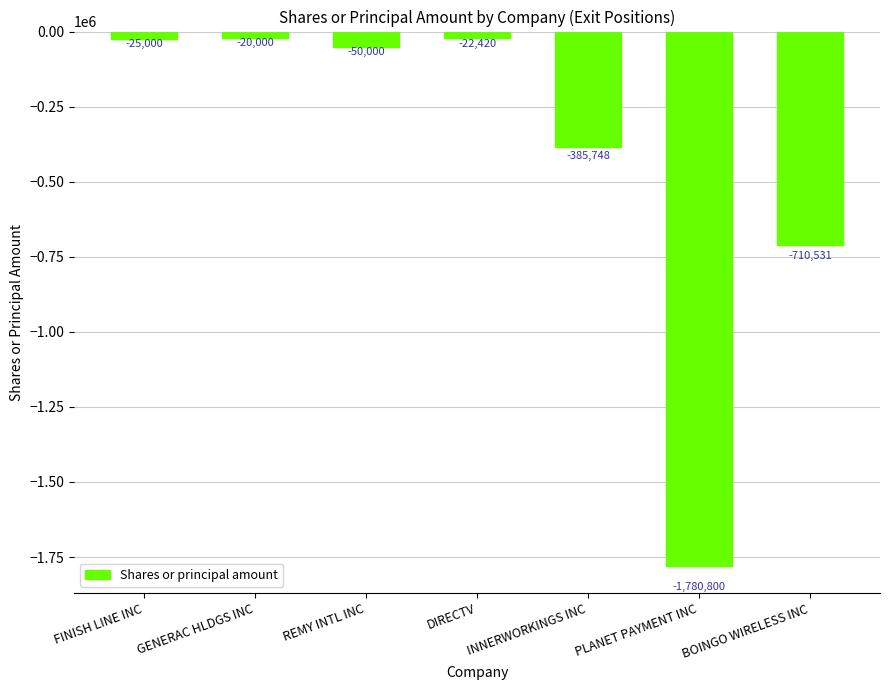

What is the smallest value displayed?

-1780800